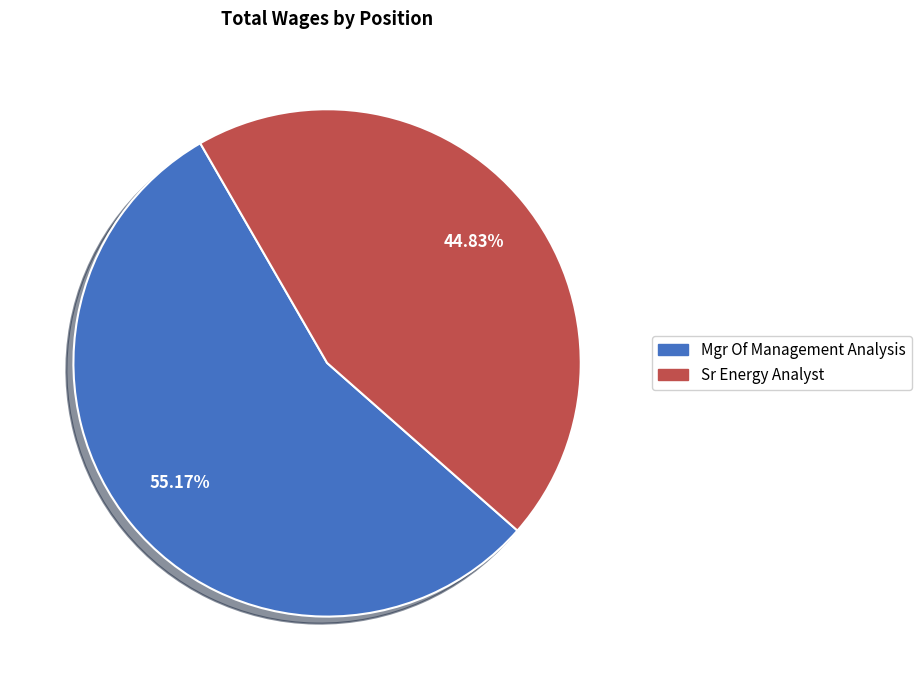

Rank the categories by value from lowest to highest.

Sr Energy Analyst, Mgr Of Management Analysis